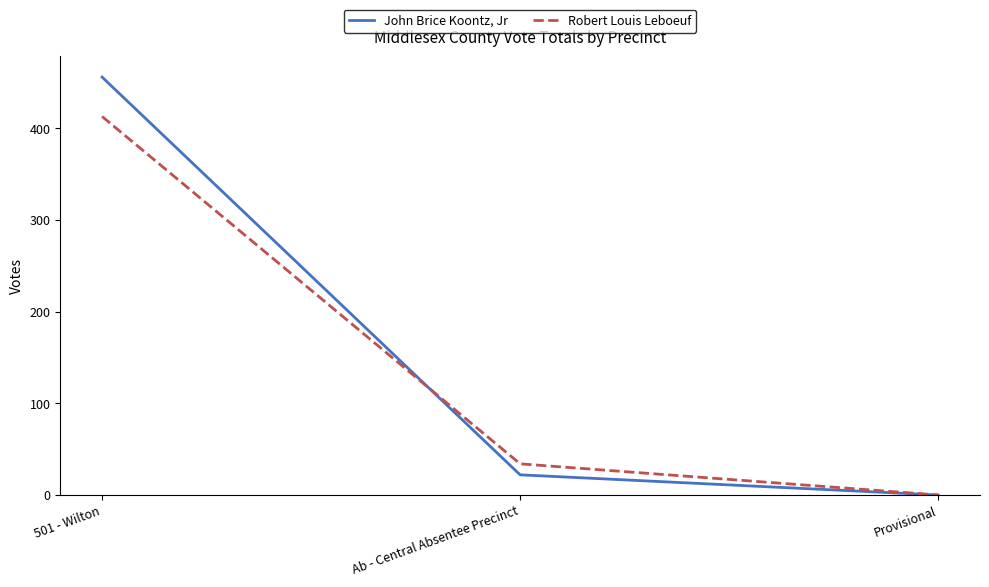

Reading right to left, transcribe all the data shown in this chart.

John Brice Koontz, Jr: Provisional=0	Ab - Central Absentee Precinct=22	501 - Wilton=456
Robert Louis Leboeuf: Provisional=0	Ab - Central Absentee Precinct=34	501 - Wilton=413